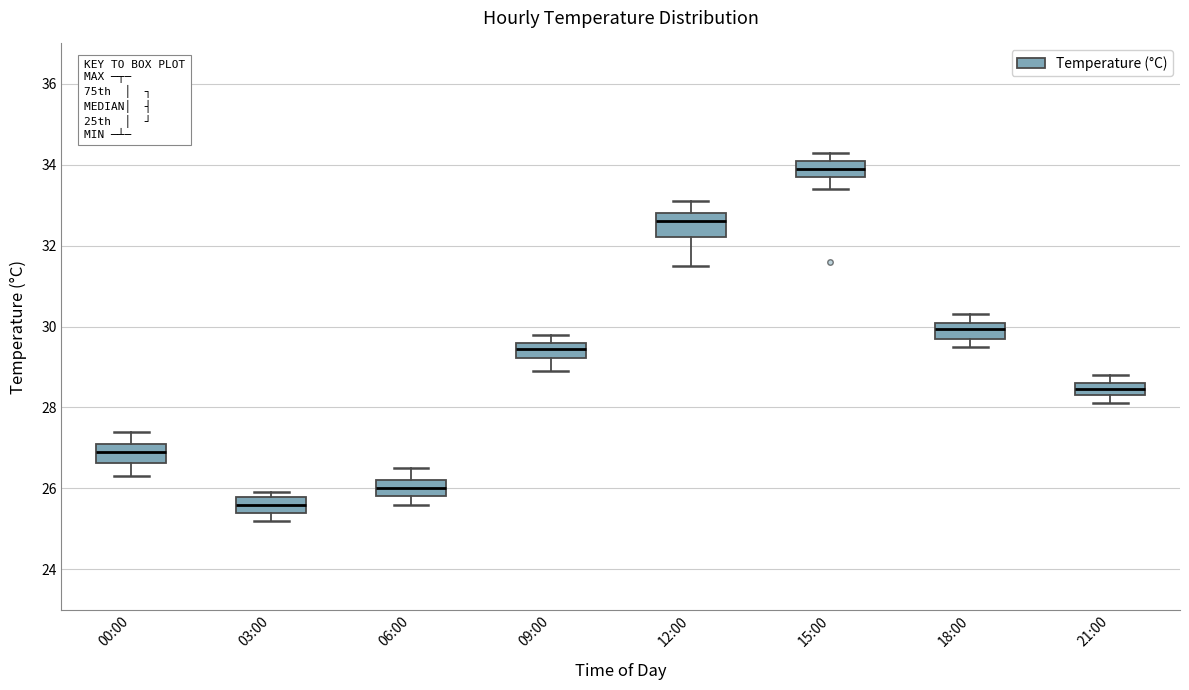

Which box has the lowest median line?

03:00